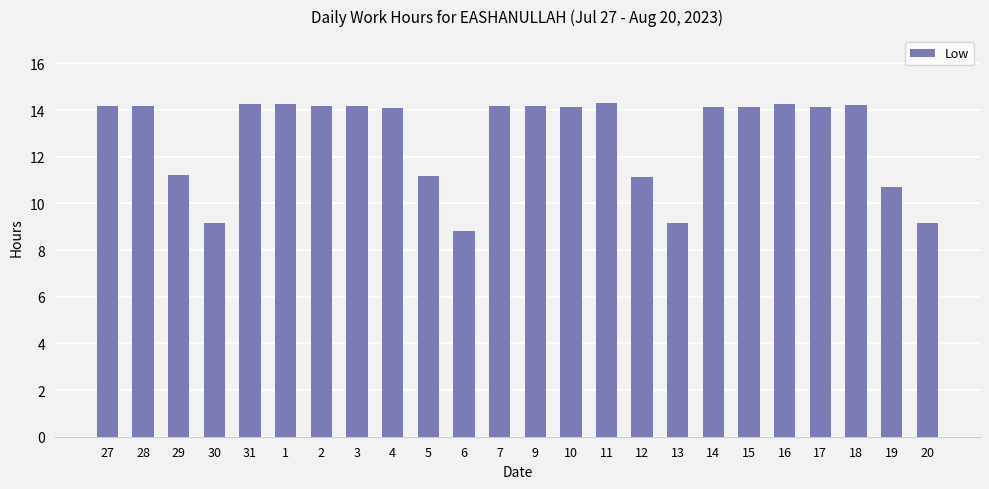

What is the greatest value displayed?

14.3